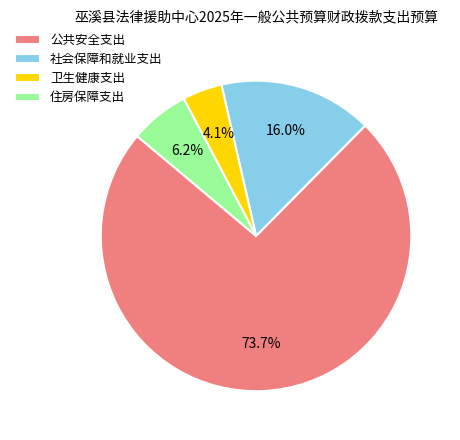

What is the total percentage of 住房保障支出 and 社会保障和就业支出?

22.2%